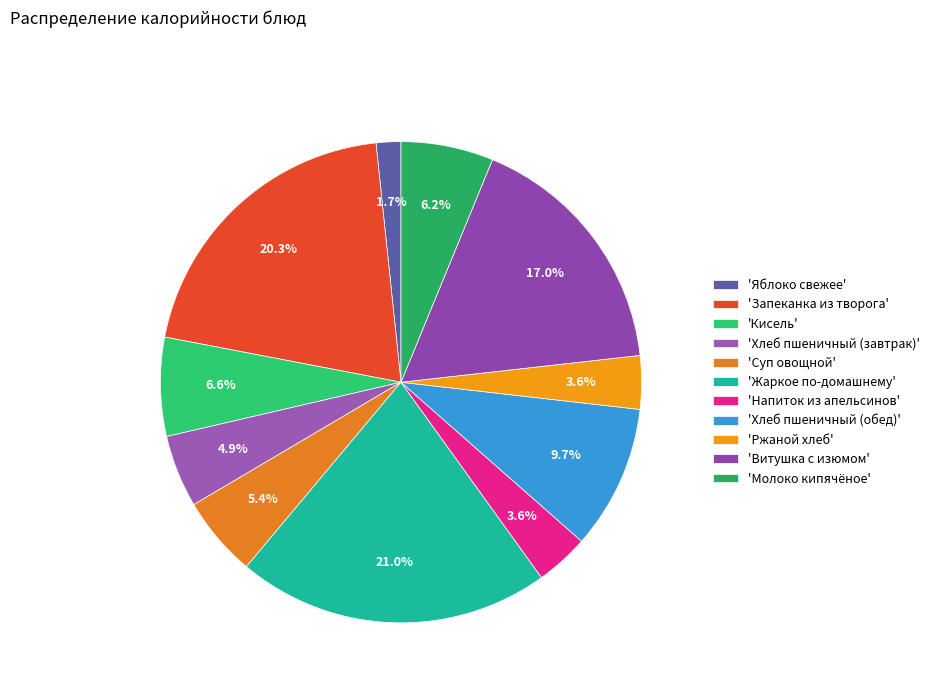

How many segments does this pie chart have?

11